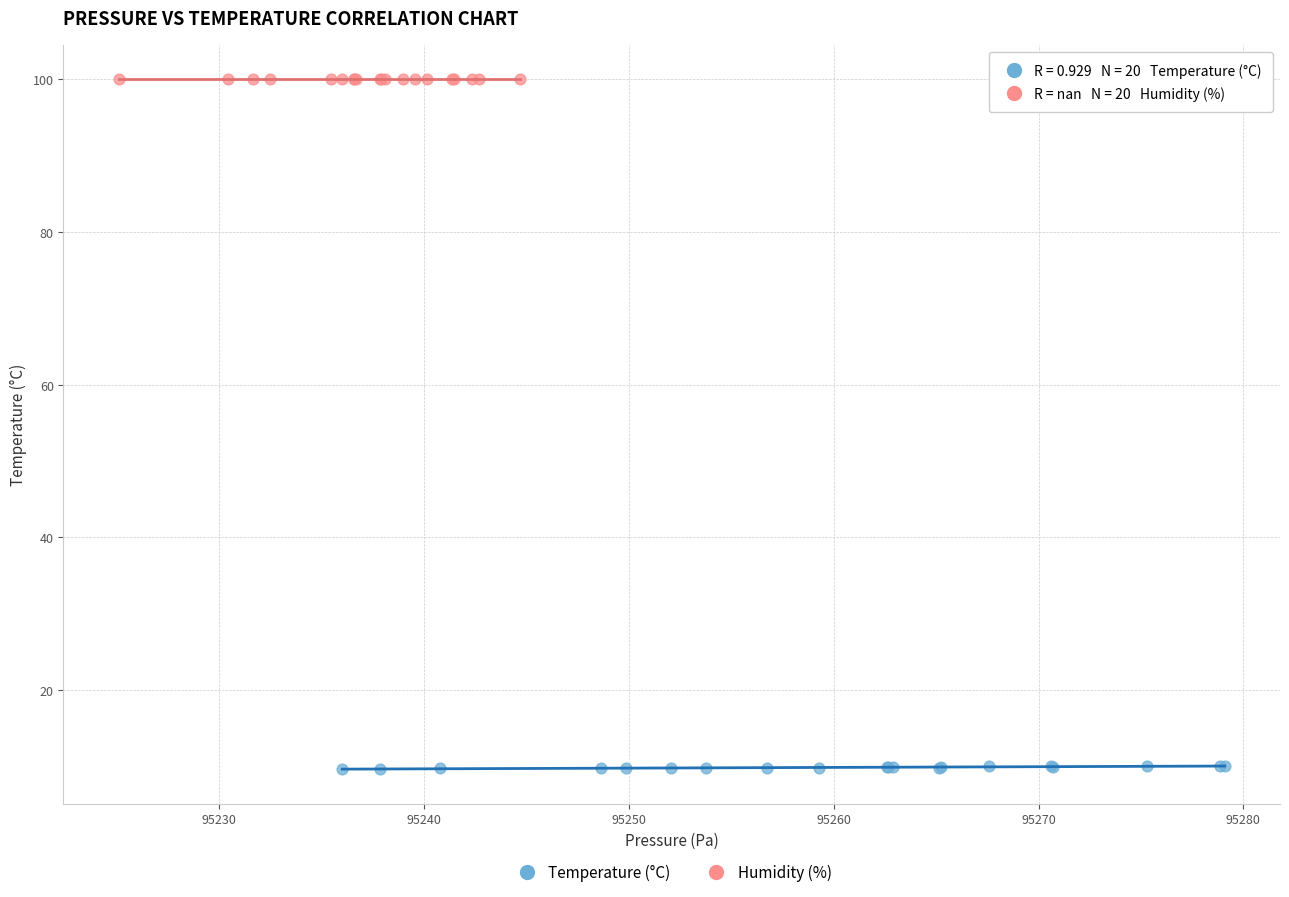

Which series contains the lowest Y value?

Temperature (°C)